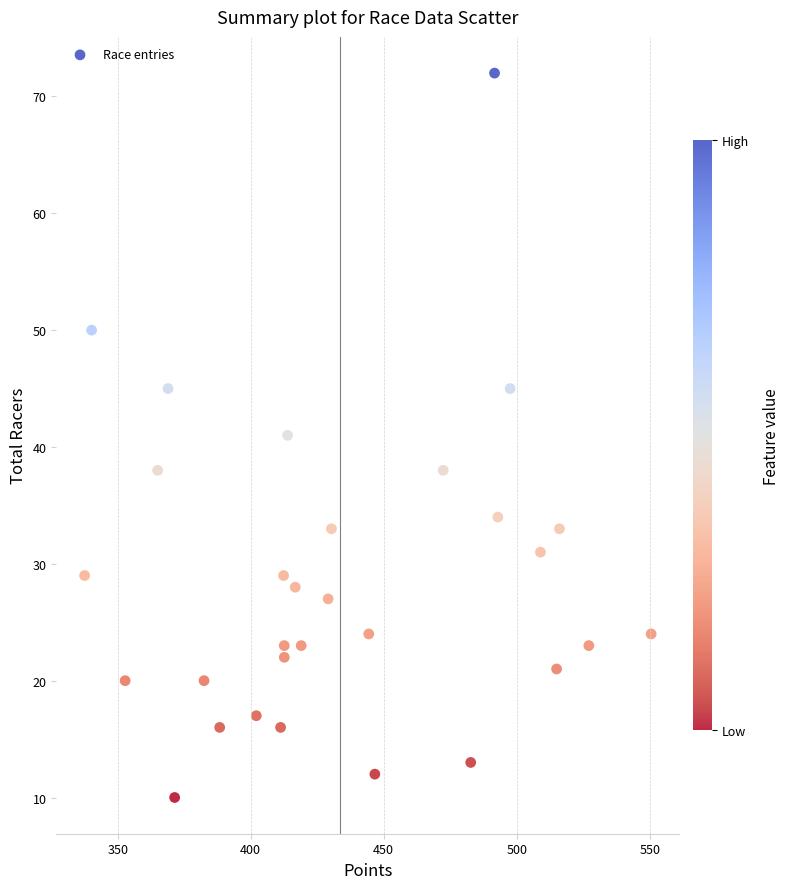

What is the range of Y values (max minus min)?

62